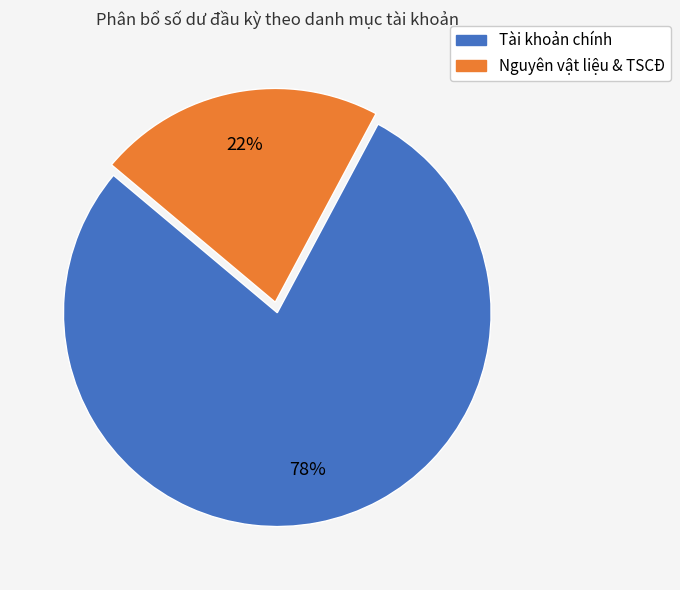

To the nearest percent, what is the average slice percentage?

50%